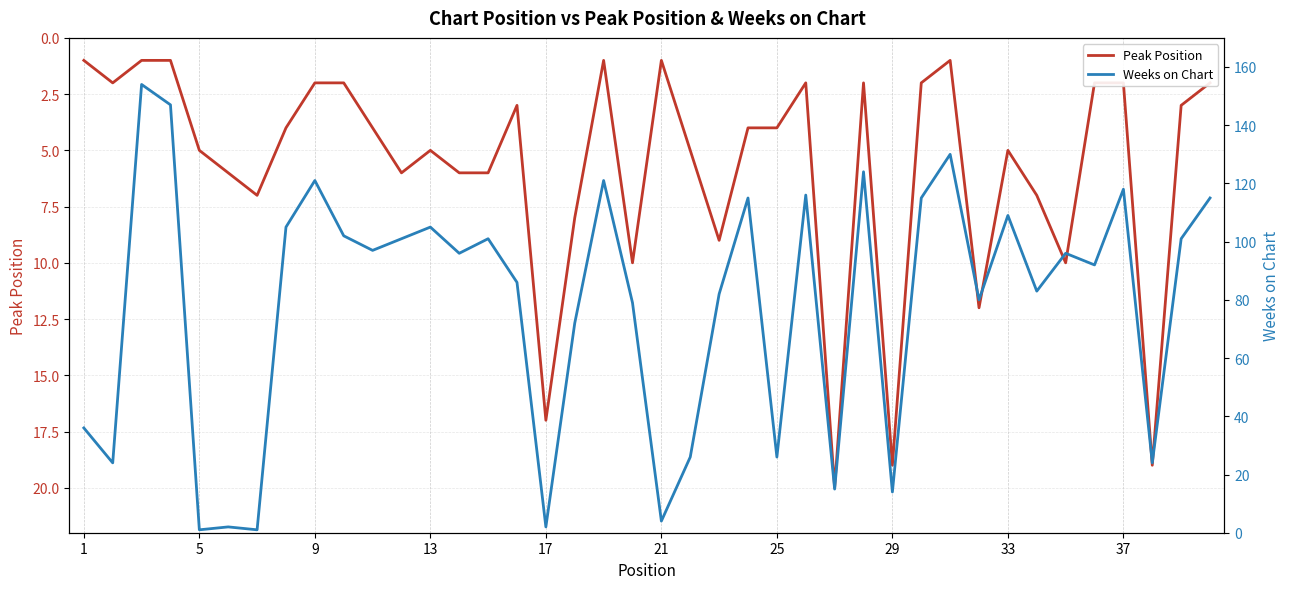

How many times do Peak Position and Weeks on Chart cross each other?

8